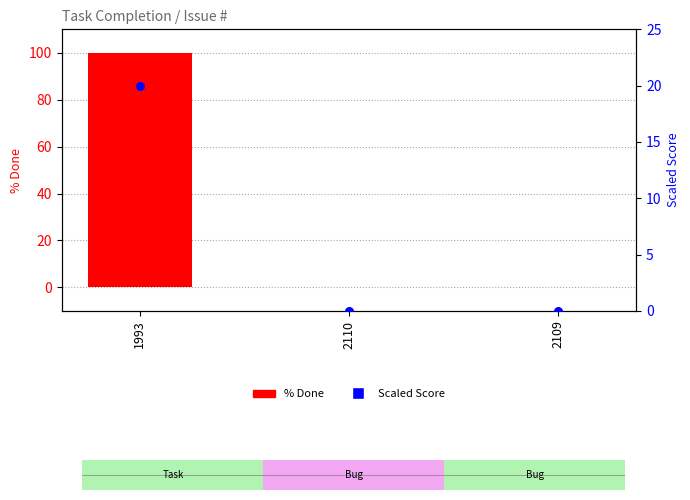

What is the total value across all series at 1993?

120